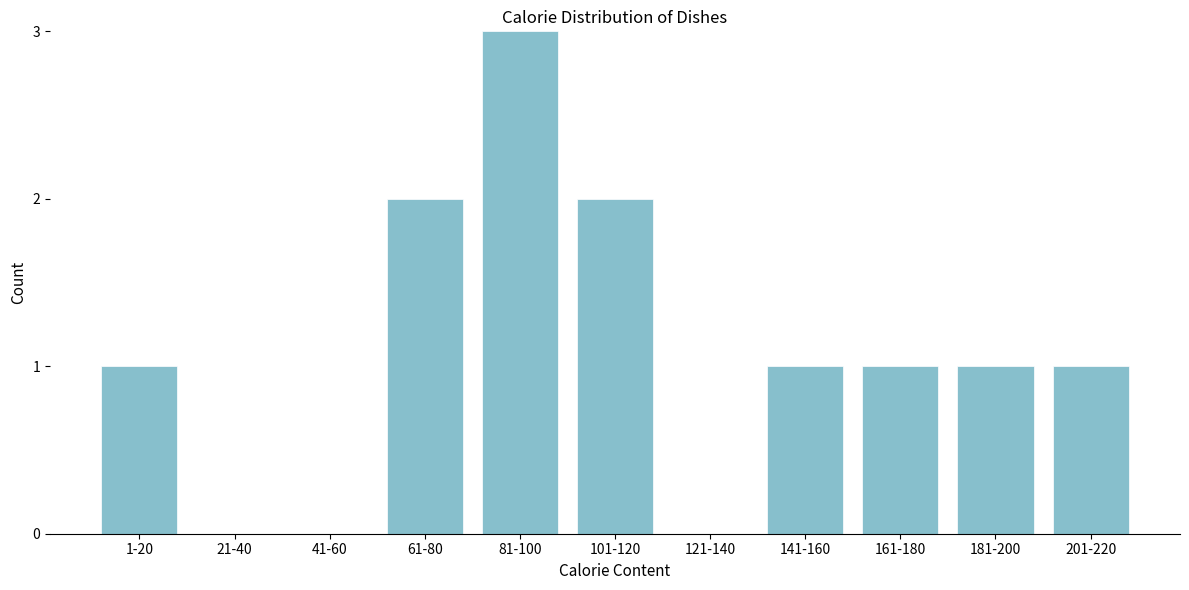

Reading right to left, transcribe all the data shown in this chart.

201-220=1	181-200=1	161-180=1	141-160=1	121-140=0	101-120=2	81-100=3	61-80=2	41-60=0	21-40=0	1-20=1